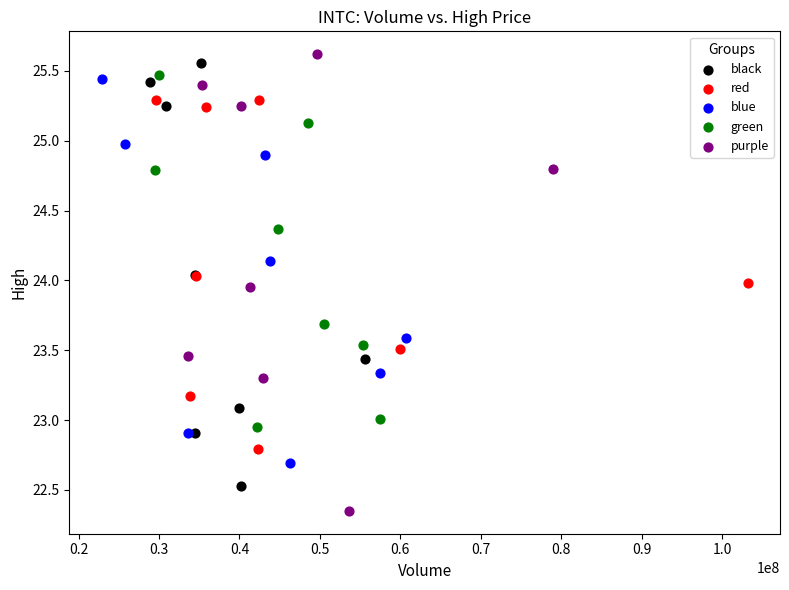

Which series contains the highest Y value?

purple